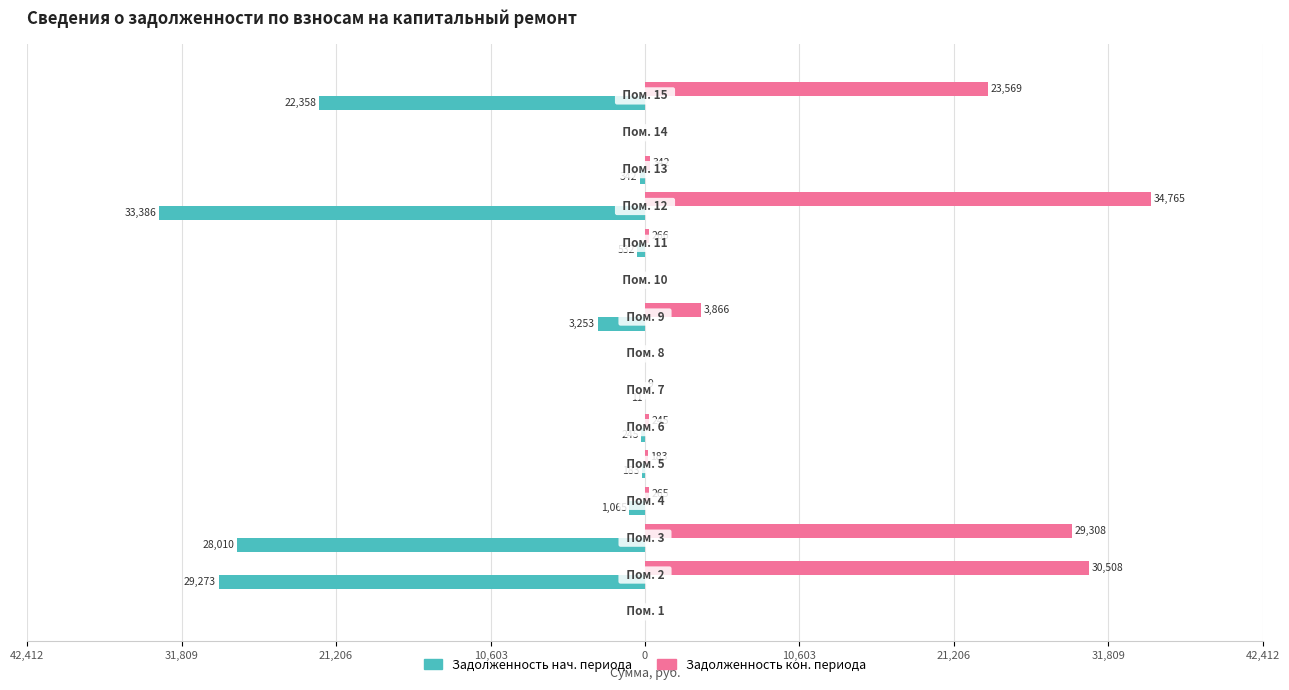

How many bars are there in total?

30